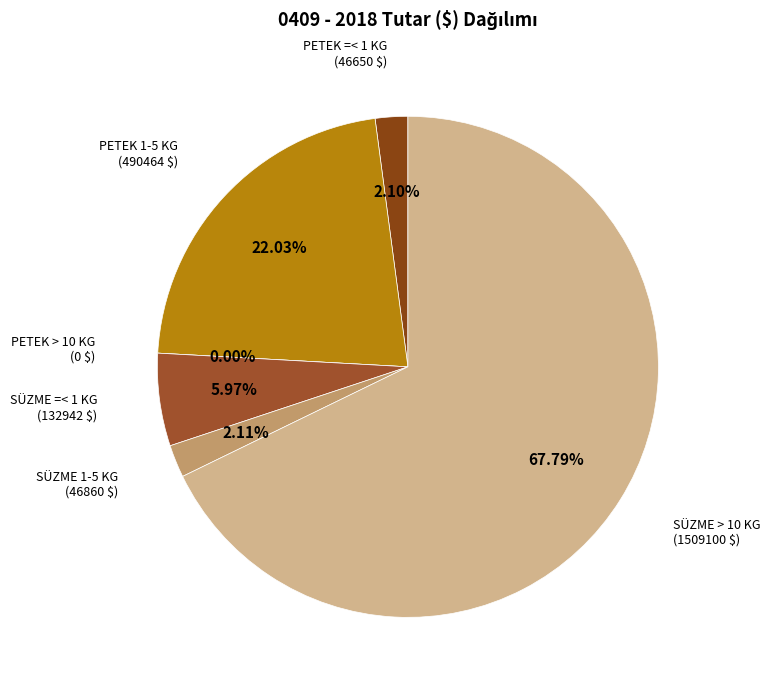

Which slice is the largest?

TABİİ BAL - SÜZME > 10 KG.